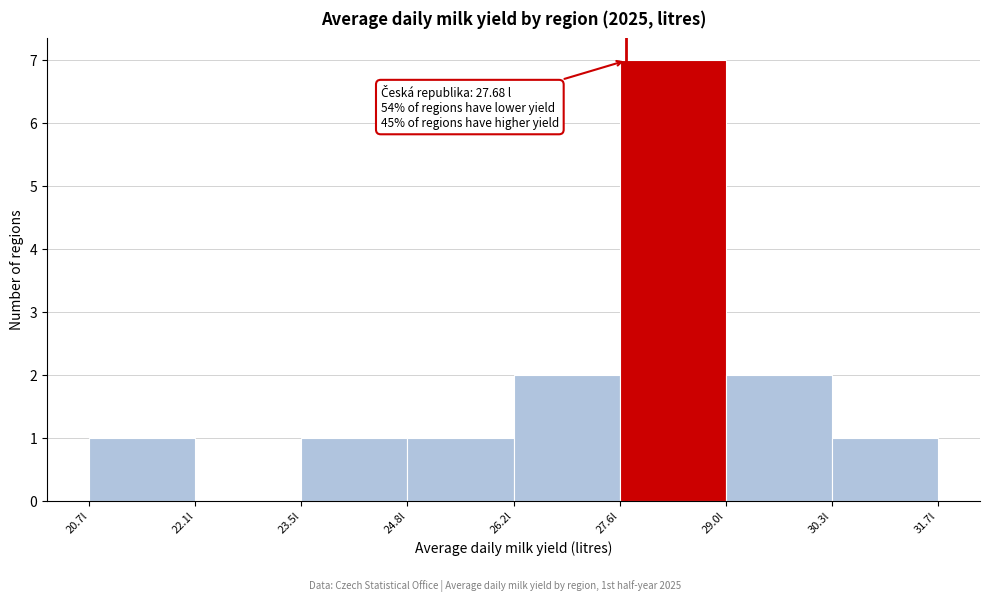

Which range on the x-axis has the tallest bar?

27.6 to 29.0